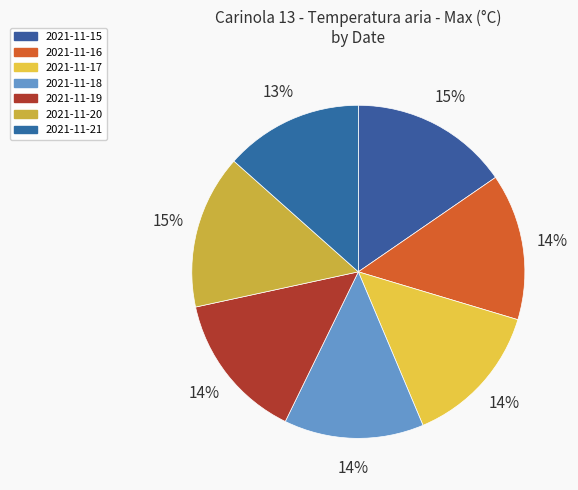

How many segments does this pie chart have?

7